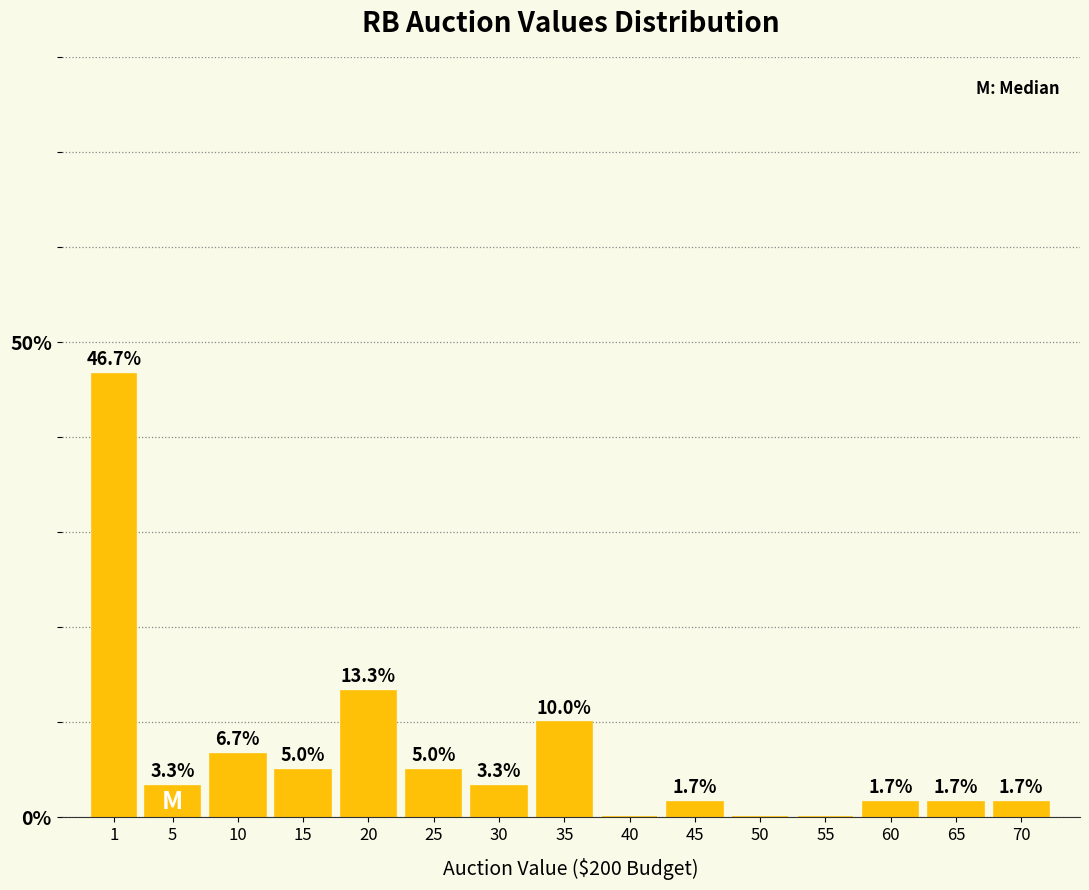

Reading left to right, transcribe all the data shown in this chart.

1=46.7	5=3.3	10=6.7	15=5.0	20=13.3	25=5.0	30=3.3	35=10.0	40=0.0	45=1.7	50=0.0	55=0.0	60=1.7	65=1.7	70=1.7